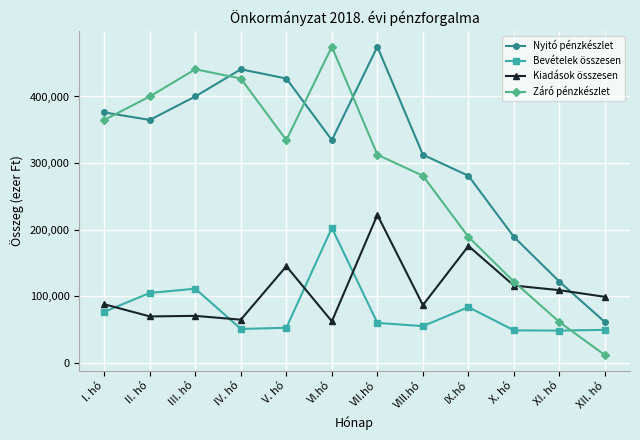

What is the approximate value of Kiadások összesen at III. hó?

70516